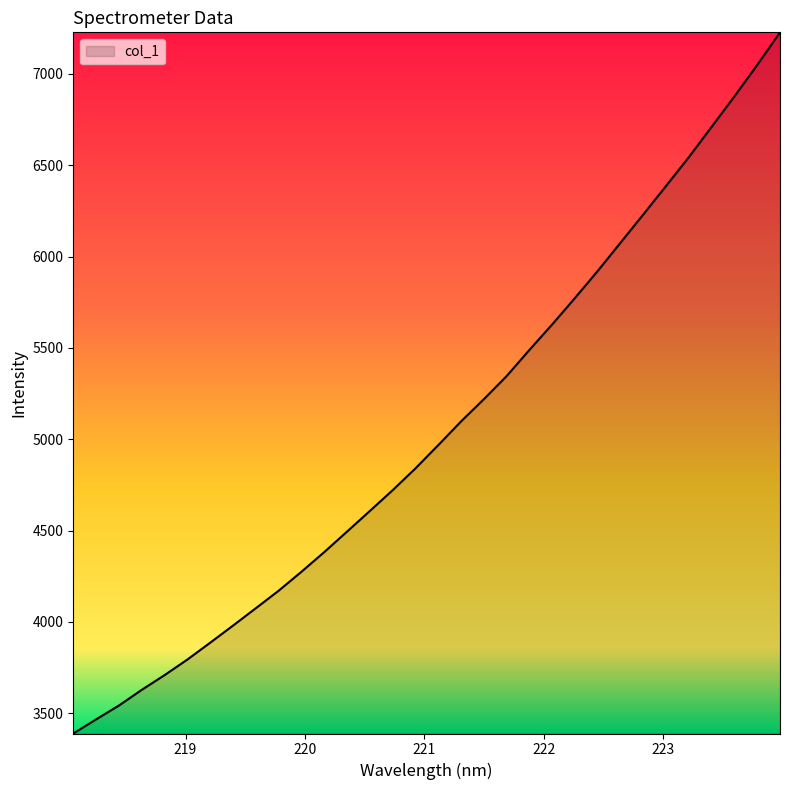

Does the chart have visible grid lines?

No